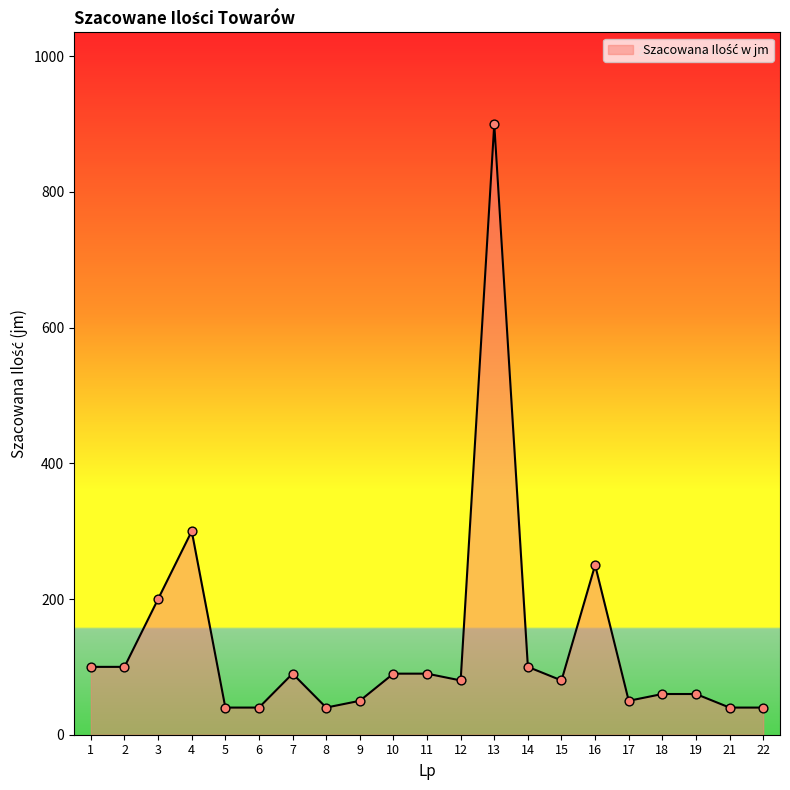

What is the ratio of the value at 4 to the value at 19?

5.0